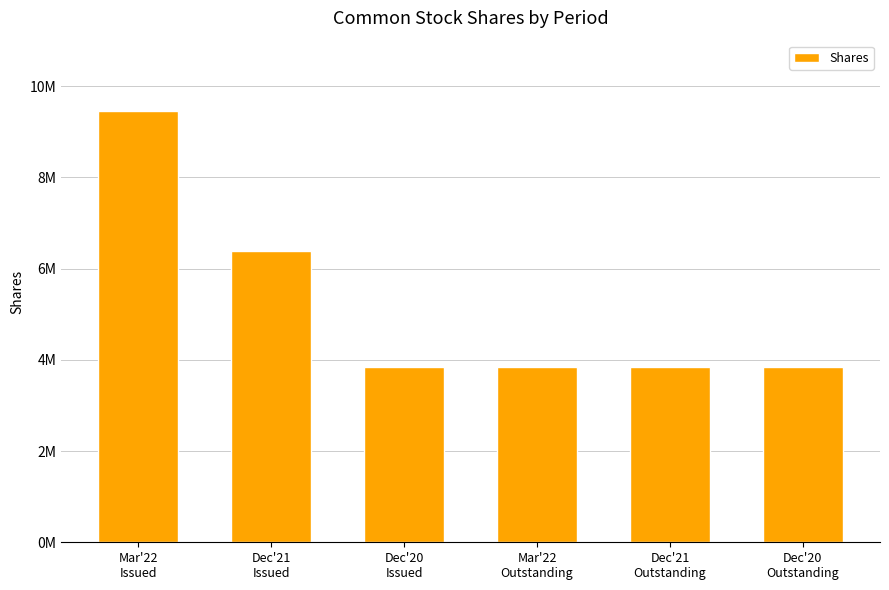

Approximately how many times larger is the value at Dec'20
Issued compared to Mar'22
Outstanding?

1.0